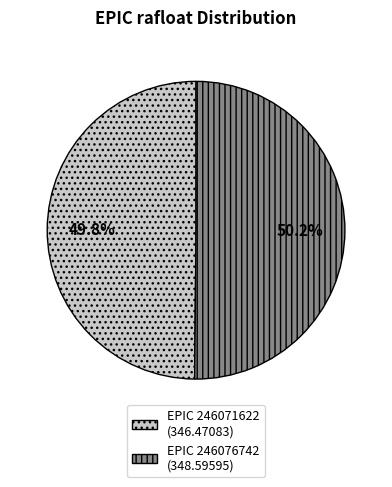

Is there any slice that represents more than half of the pie?

Yes